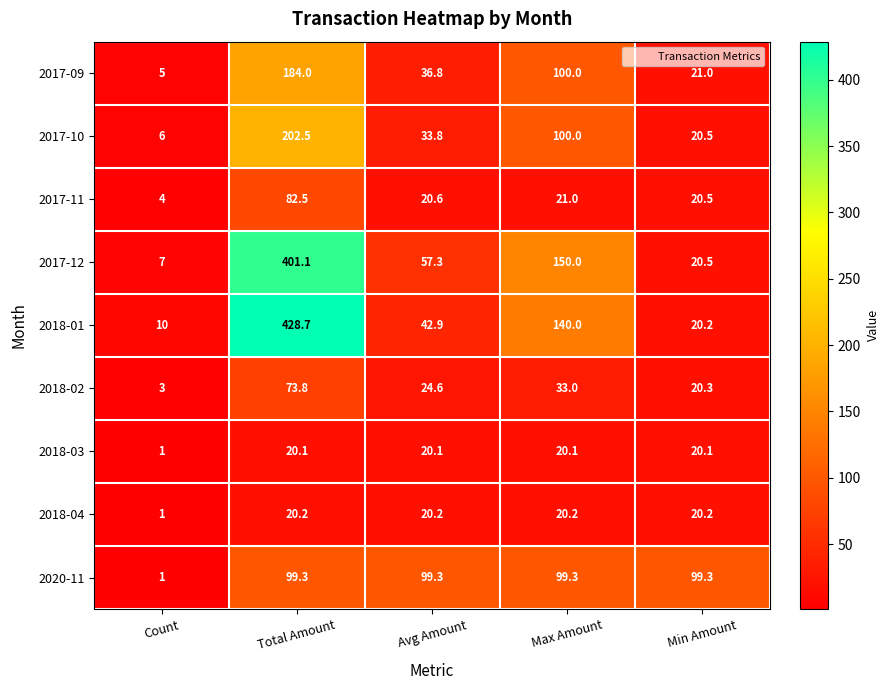

The 2017-09 series shows 36.8 at Avg Amount. True or false?

True